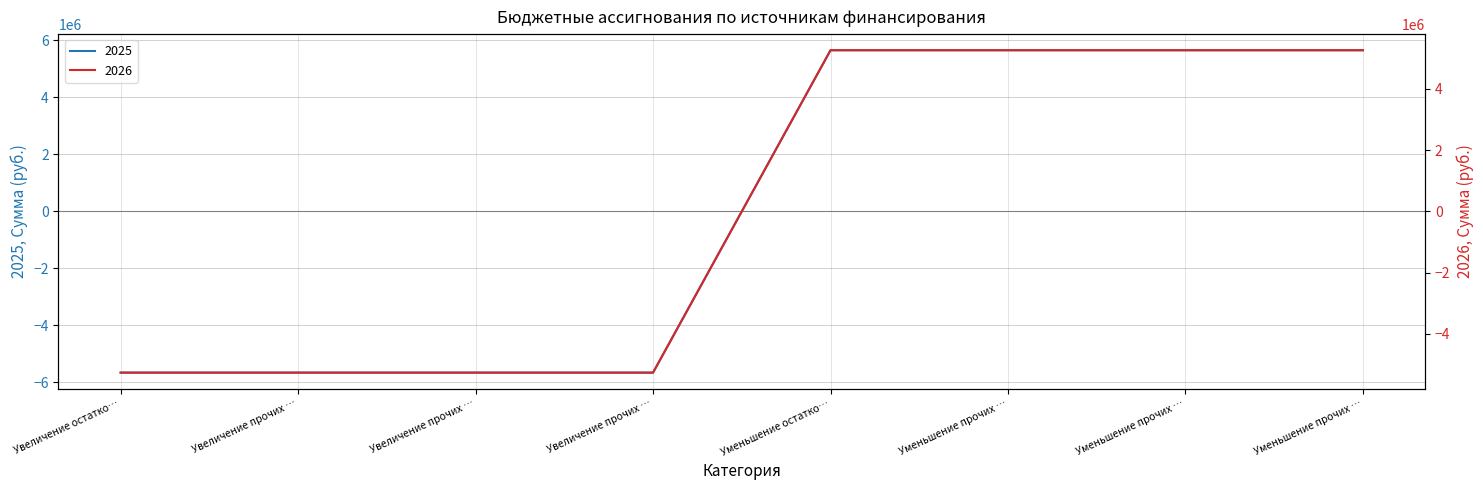

How many values in 2025 are above zero?

4